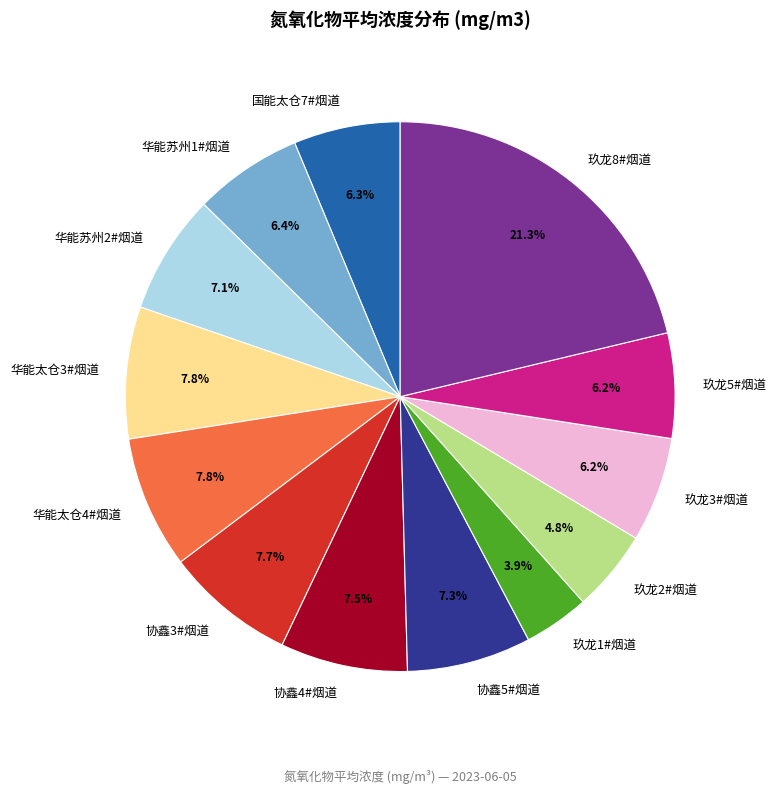

Which has a higher value, 玖龙5#烟道 or 协鑫4#烟道?

协鑫4#烟道